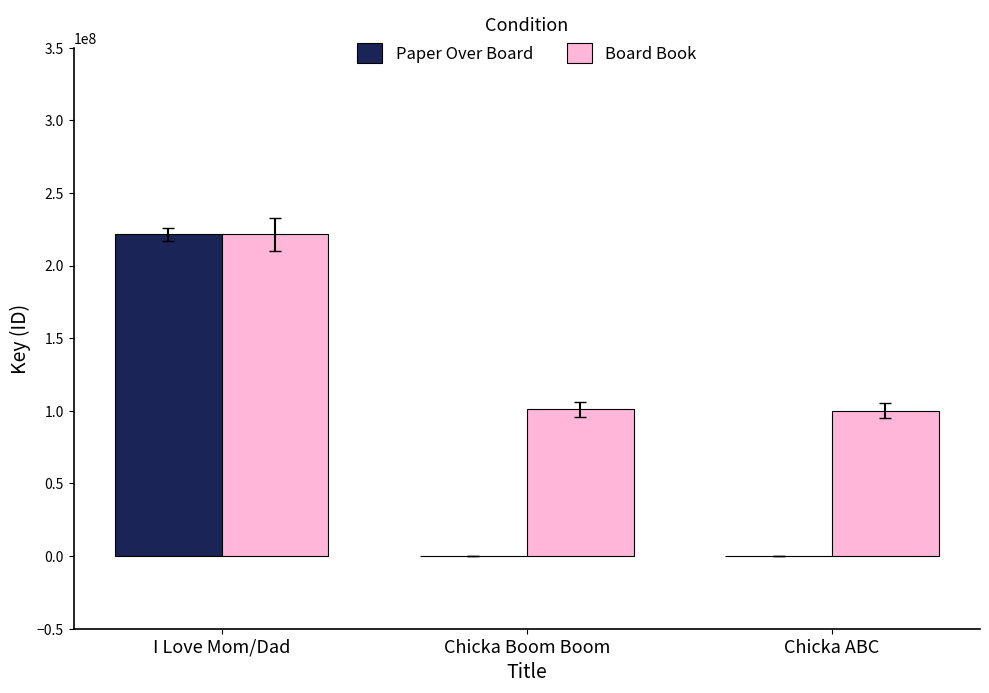

What is the highest value of the Board Book series?

221450418